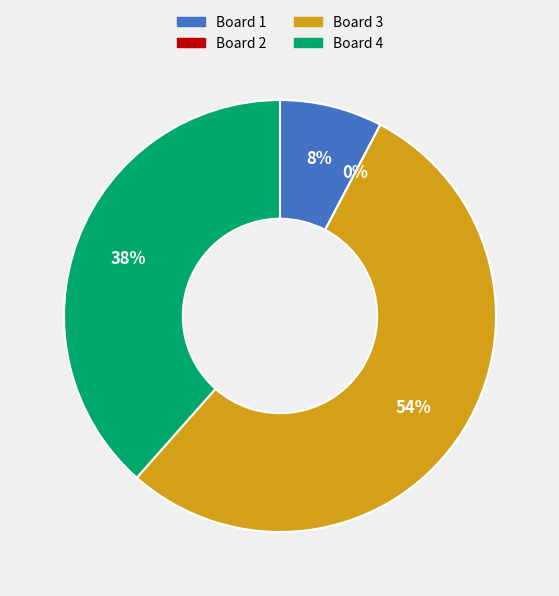

Combined, what portion of the pie is Board 3 and Board 1?

61.5%